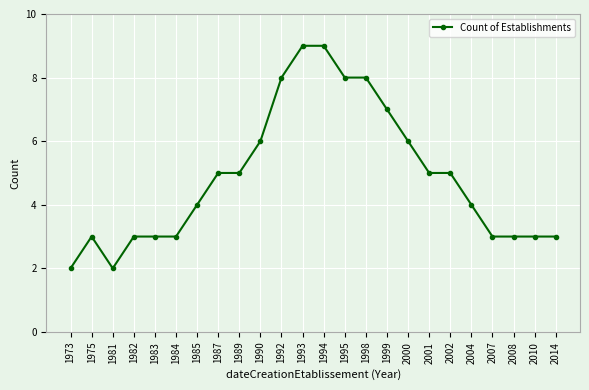

What is the difference between the maximum and minimum values?

7